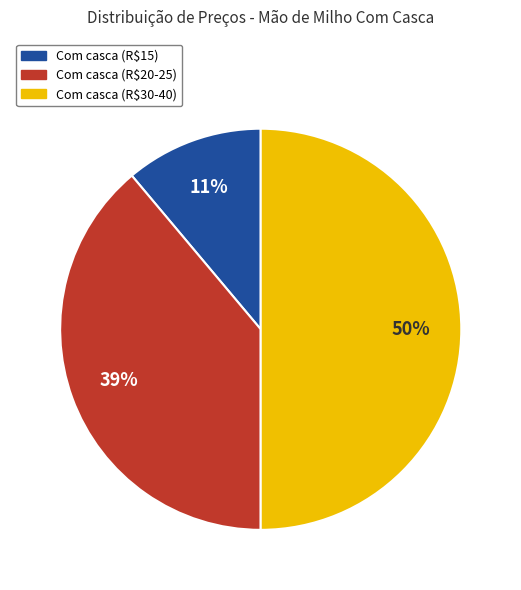

To the nearest percent, what is the average slice percentage?

33%